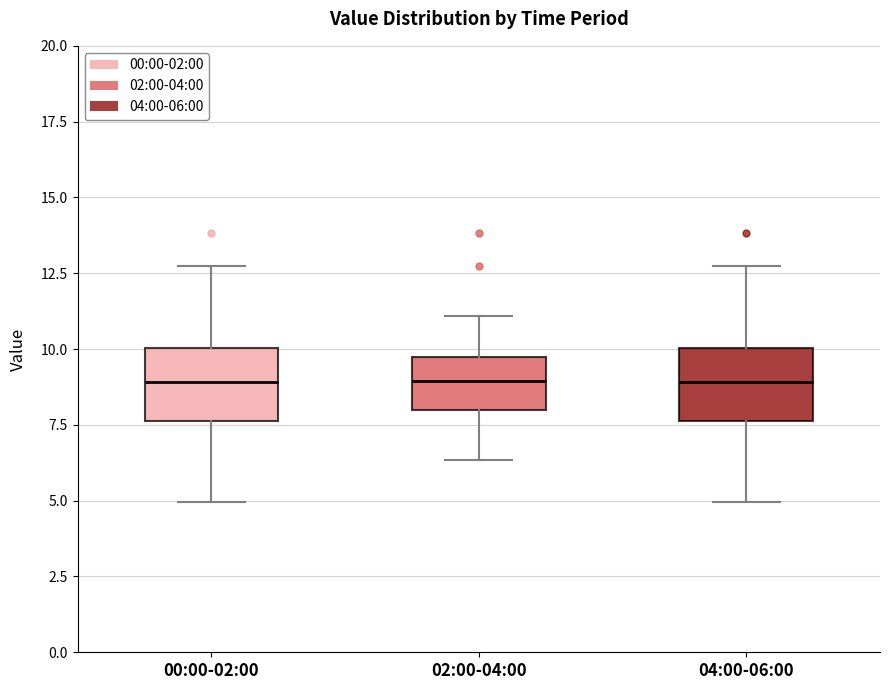

Where does the upper whisker of the box for 04:00-06:00 end on the y-axis? The values are not printed on the chart, so give them approximately, as read against the axis.

12.5